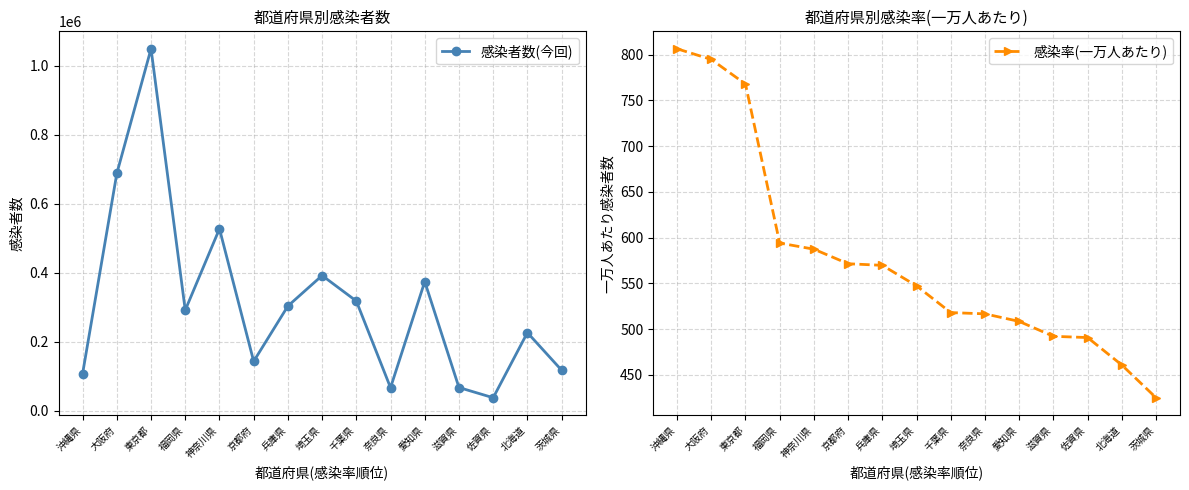

Reading left to right, what are all the values shown in this chart?

感染者数(今回): 沖縄県=108220.0	大阪府=688350.0	東京都=1049747.0	福岡県=292129.0	神奈川県=527942.0	京都府=143786.0	兵庫県=304072.0	埼玉県=392536.0	千葉県=318532.0	奈良県=67377.0	愛知県=374933.0	滋賀県=67890.0	佐賀県=38278.0	北海道=227013.0	茨城県=118050.0
感染率(一万人あたり): 沖縄県=806.5	大阪府=794.9	東京都=768.0	福岡県=594.0	神奈川県=587.3	京都府=571.4	兵庫県=569.7	埼玉県=547.2	千葉県=518.0	奈良県=516.6	愛知県=508.3	滋賀県=492.0	佐賀県=490.7	北海道=460.6	茨城県=424.9